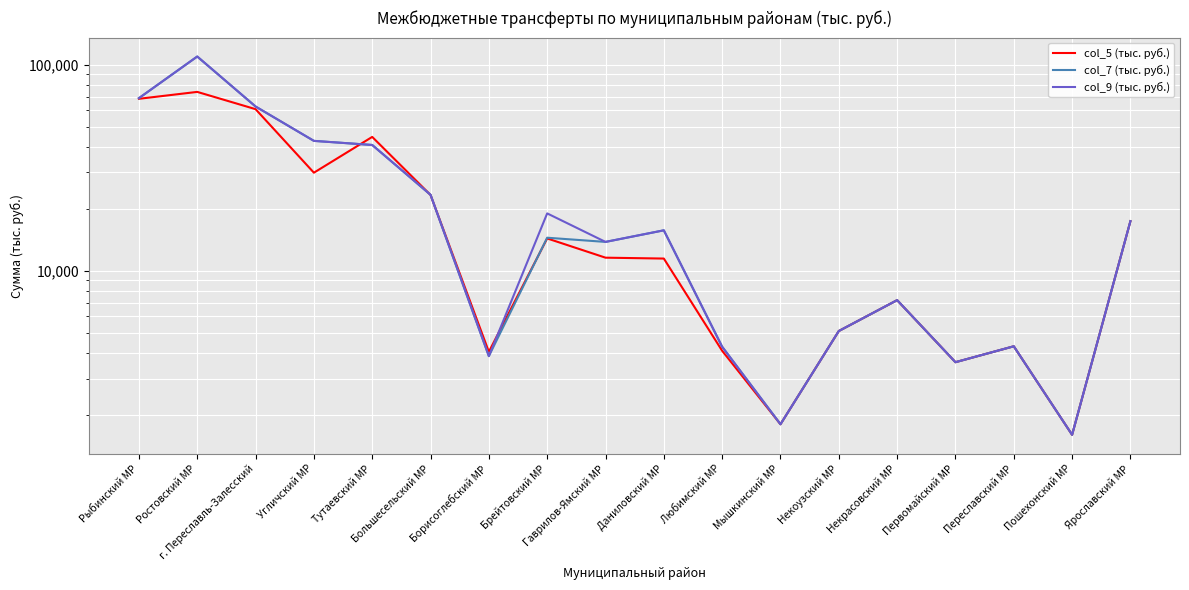

Where is col_9 (тыс. руб.) nearest to the value 55533?

г. Переславль-Залесский